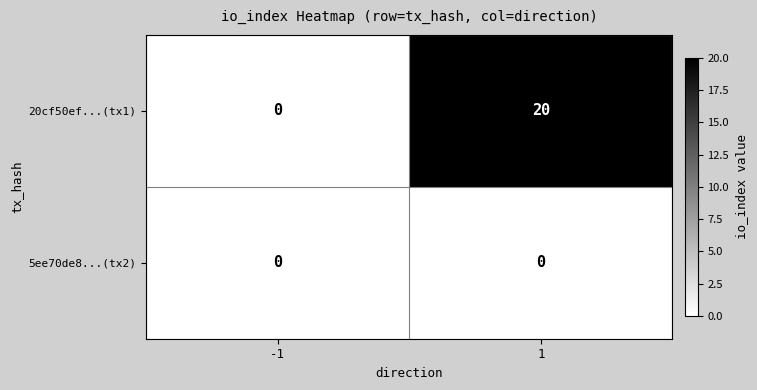

Which series has the largest total across all categories?

20cf50ef...(tx1)